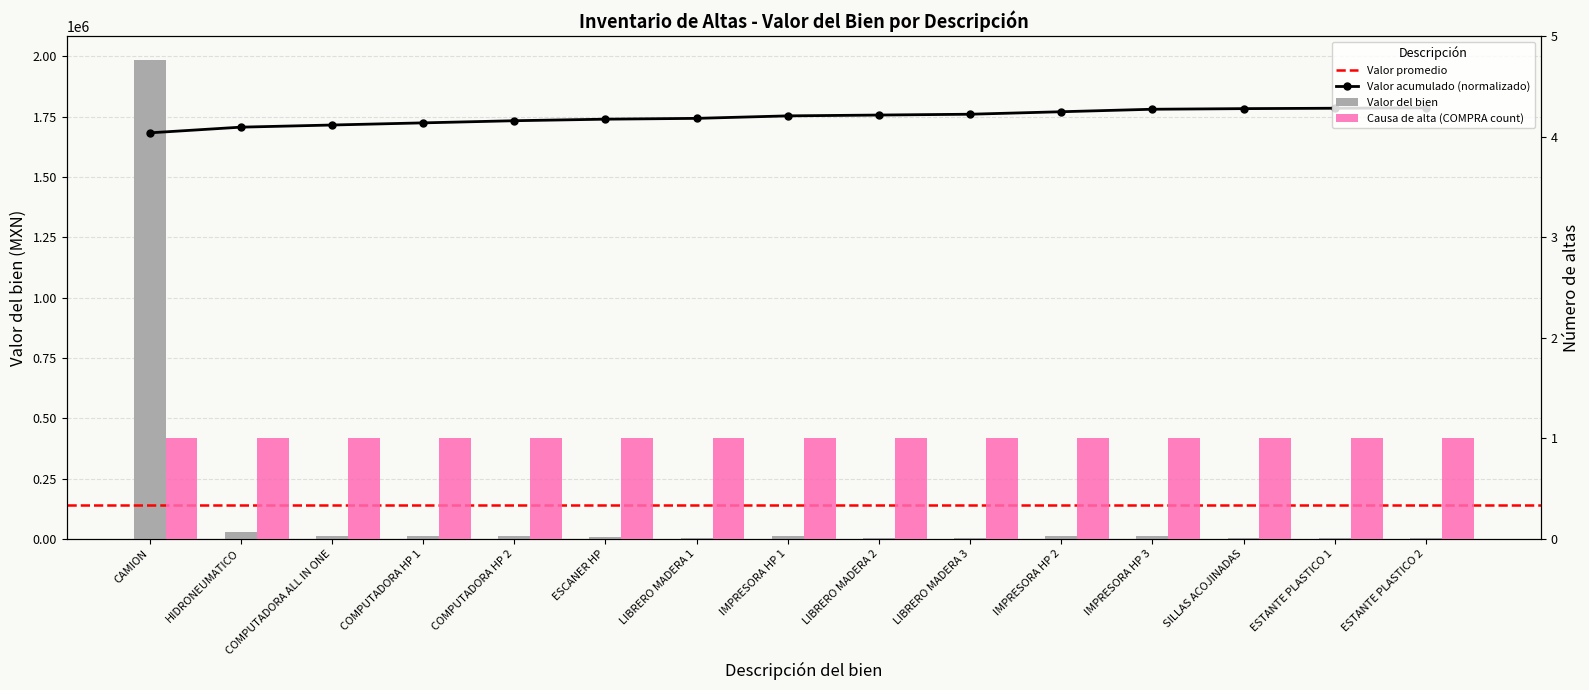

What is the smallest value displayed?

1885.5